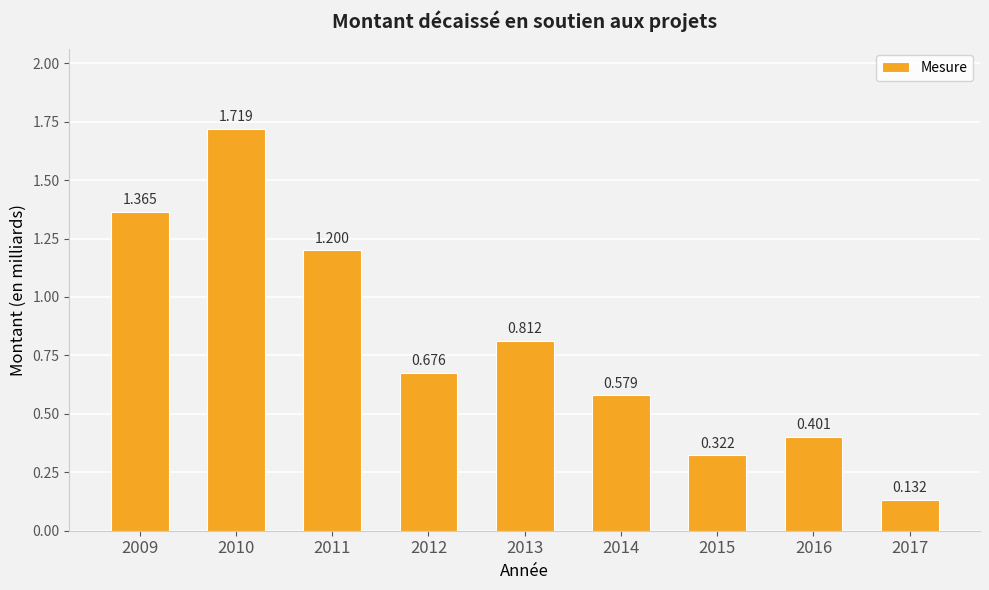

Reading left to right, list all the values displayed in this chart.

2009=1.4	2010=1.7	2011=1.2	2012=0.7	2013=0.8	2014=0.6	2015=0.3	2016=0.4	2017=0.1